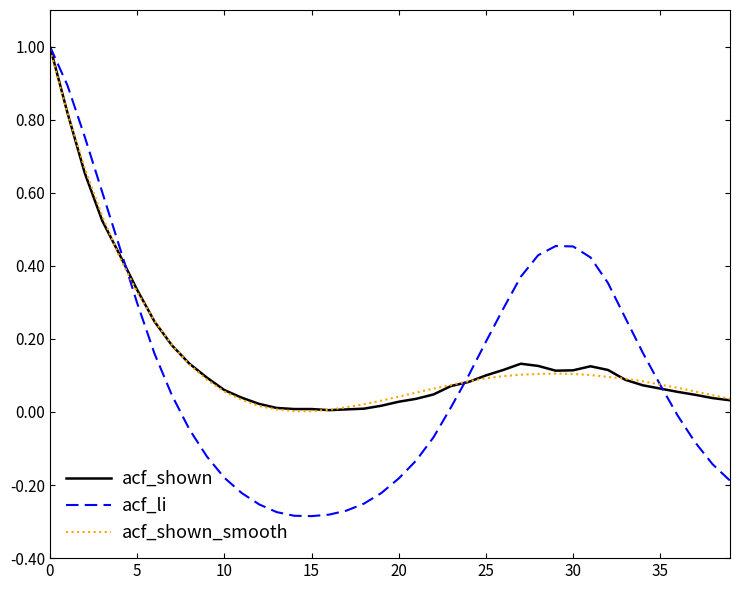

True or false: acf_li and acf_shown cross at least once.

True